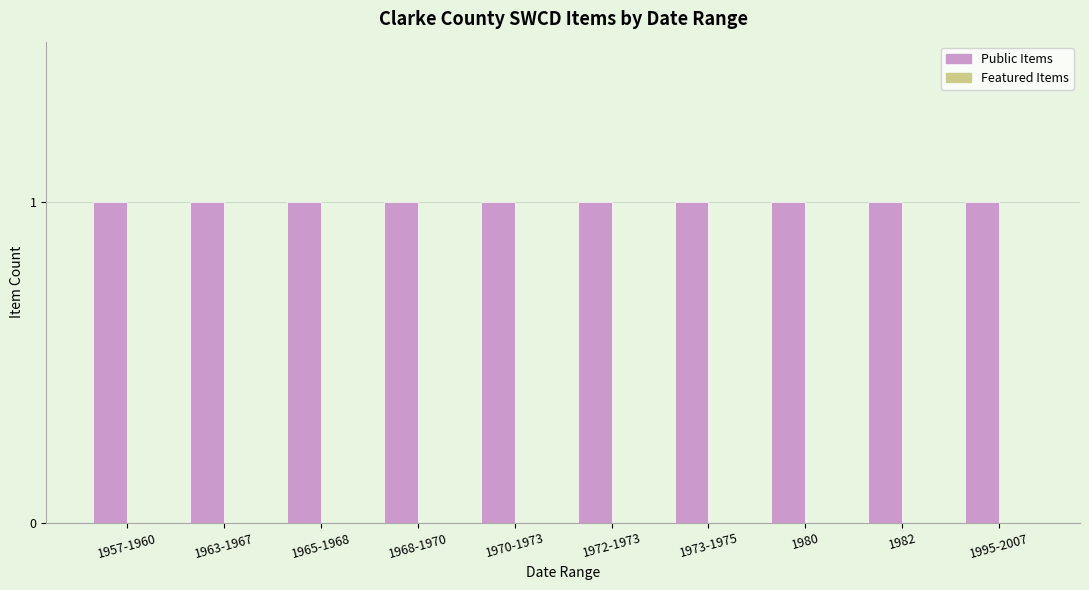

Which label corresponds to the smallest value in the chart?

1957-1960